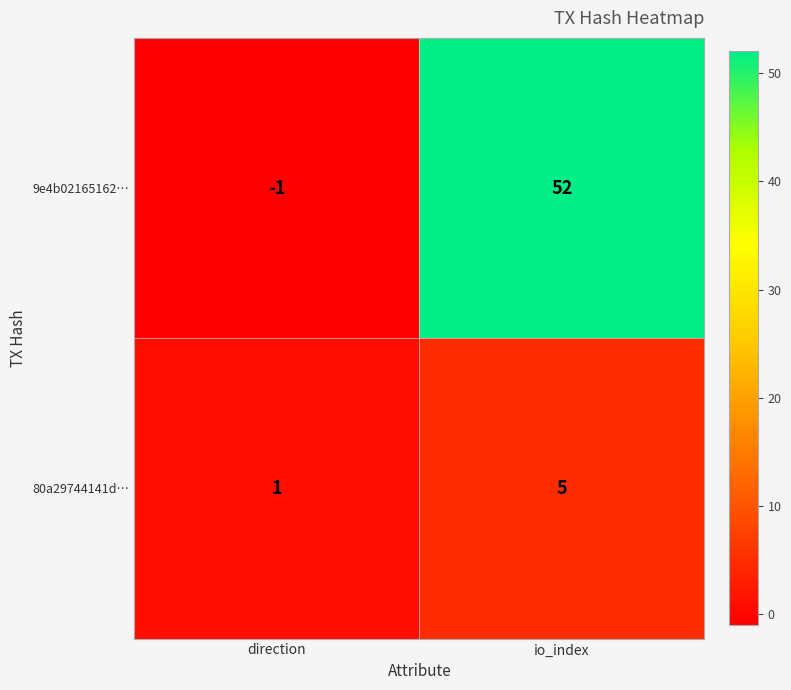

What is the highest value of the 9e4b02165162… series?

52